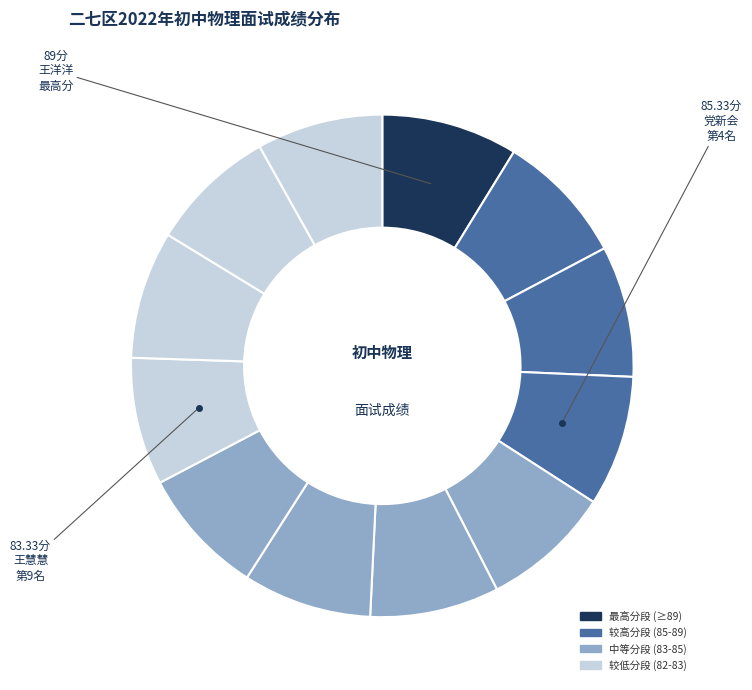

Count the number of slices in the pie.

12